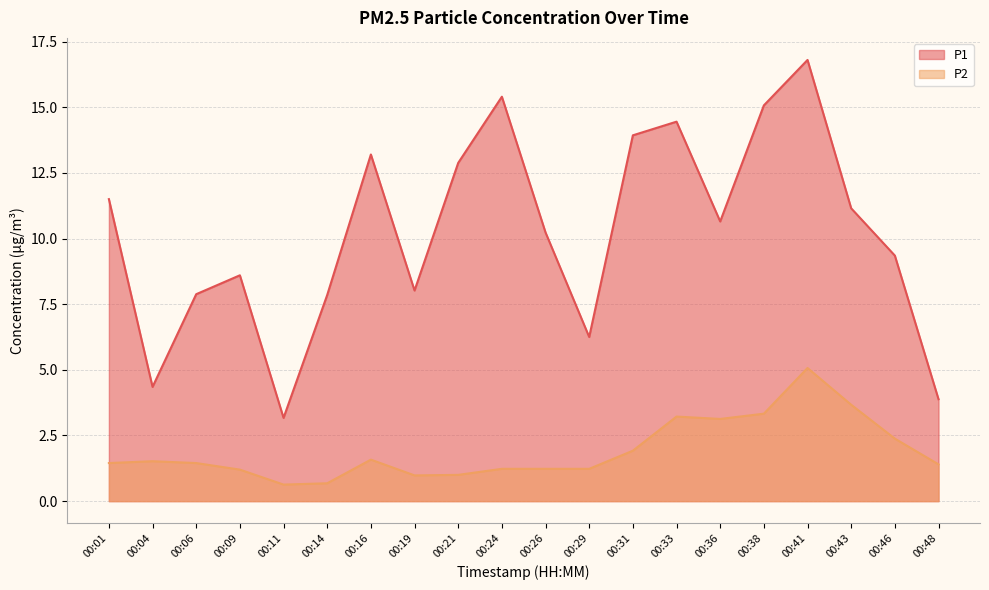

List the series in order of their overall mean, highest first.

P1, P2